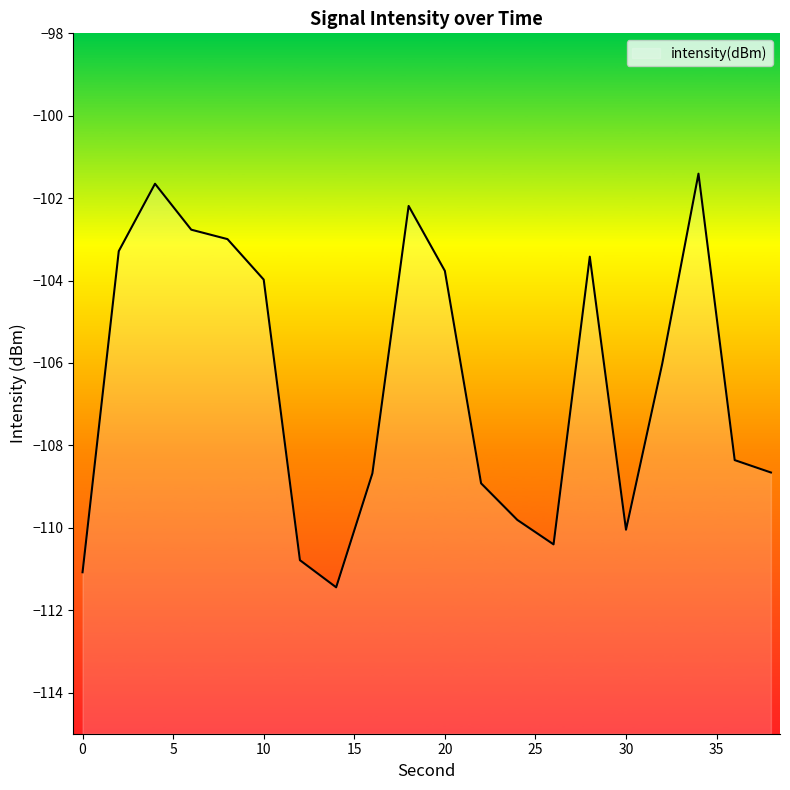

How many values are below -106?

11